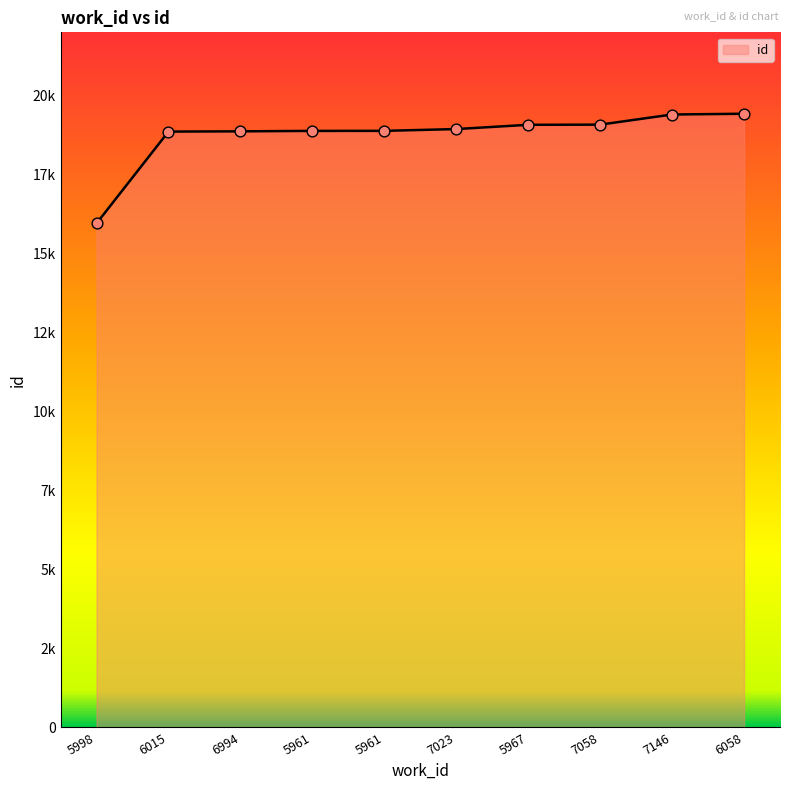

Which has a higher value, 6994 or 5967?

5967